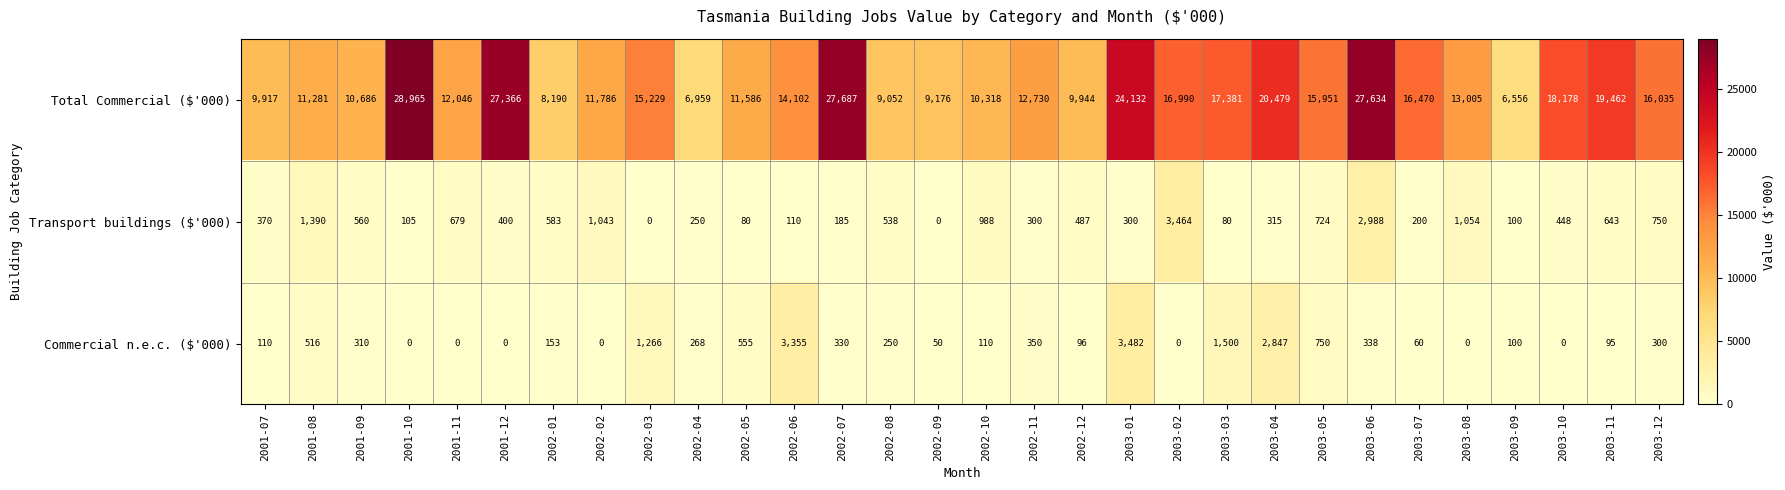

What is the total value across all series at 2002-01?

8926